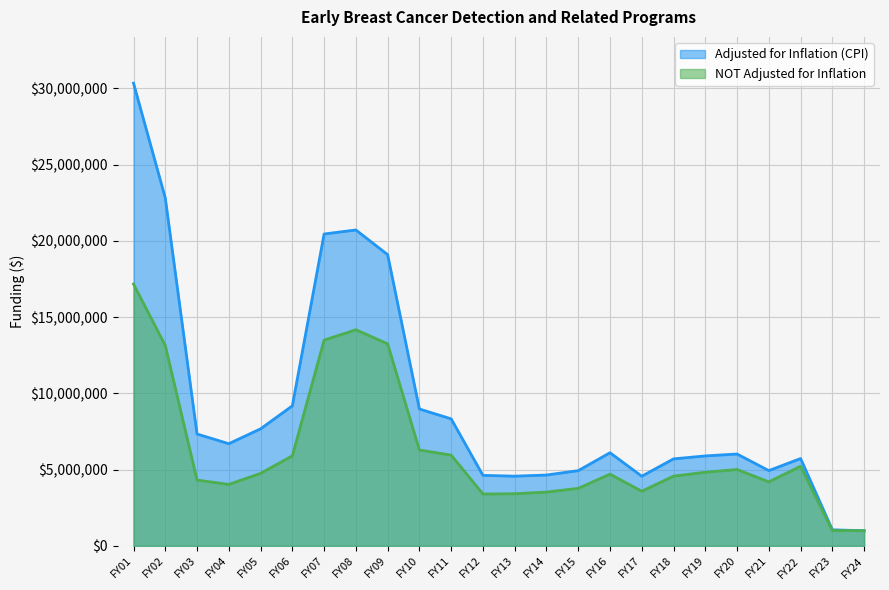

Is it true that Adjusted for Inflation (CPI) equals 7674058 at FY05?

True